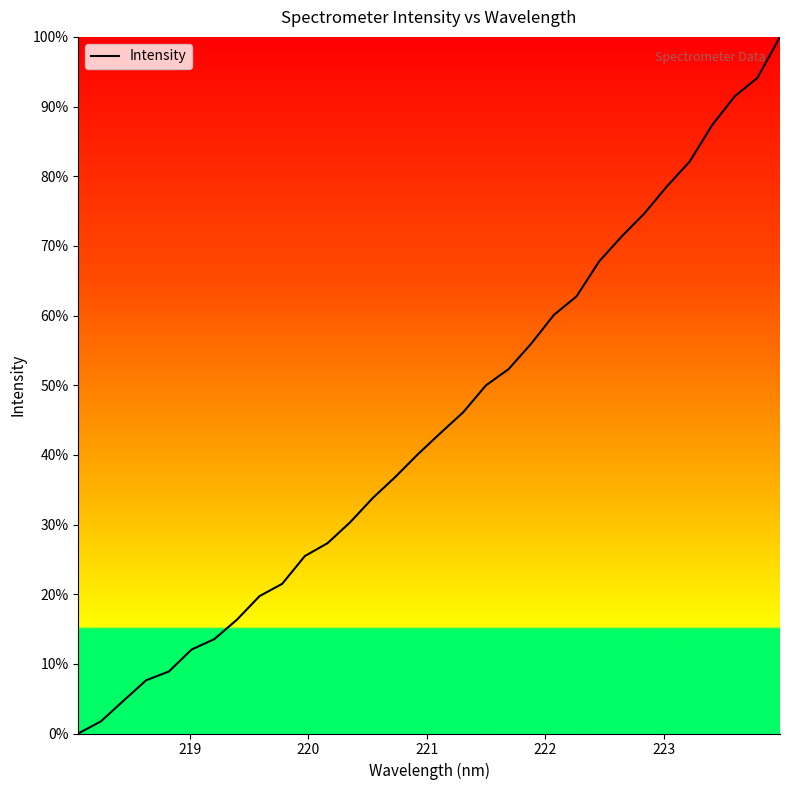

What is the difference between the maximum and minimum values?

100.0